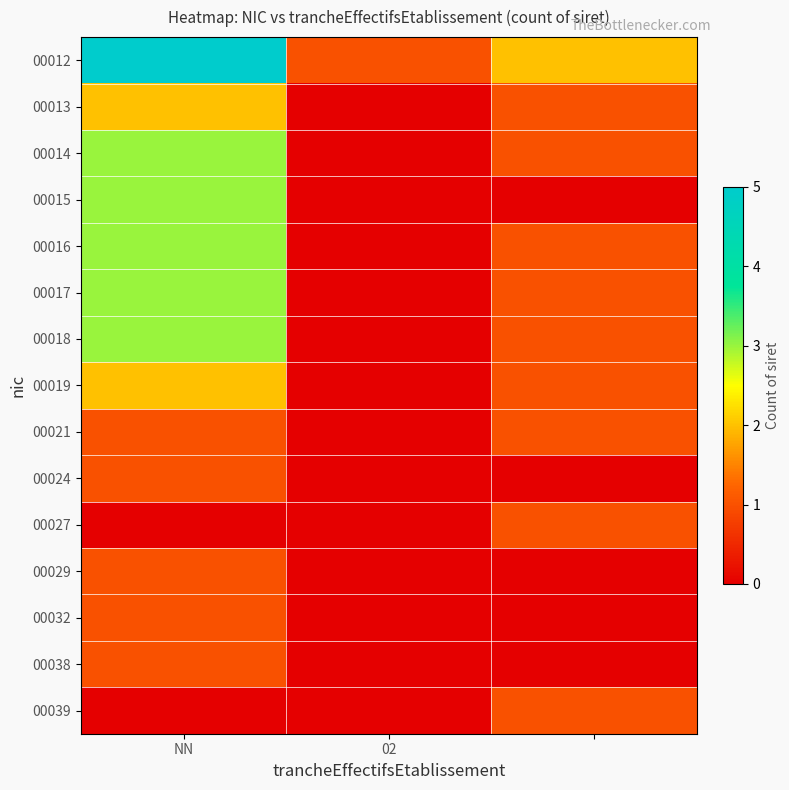

Reading left to right, what are all the values shown in this chart?

00012: 5	1	2
00013: 2	0	1
00014: 3	0	1
00015: 3	0	0
00016: 3	0	1
00017: 3	0	1
00018: 3	0	1
00019: 2	0	1
00021: 1	0	1
00024: 1	0	0
00027: 0	0	1
00029: 1	0	0
00032: 1	0	0
00038: 1	0	0
00039: 0	0	1